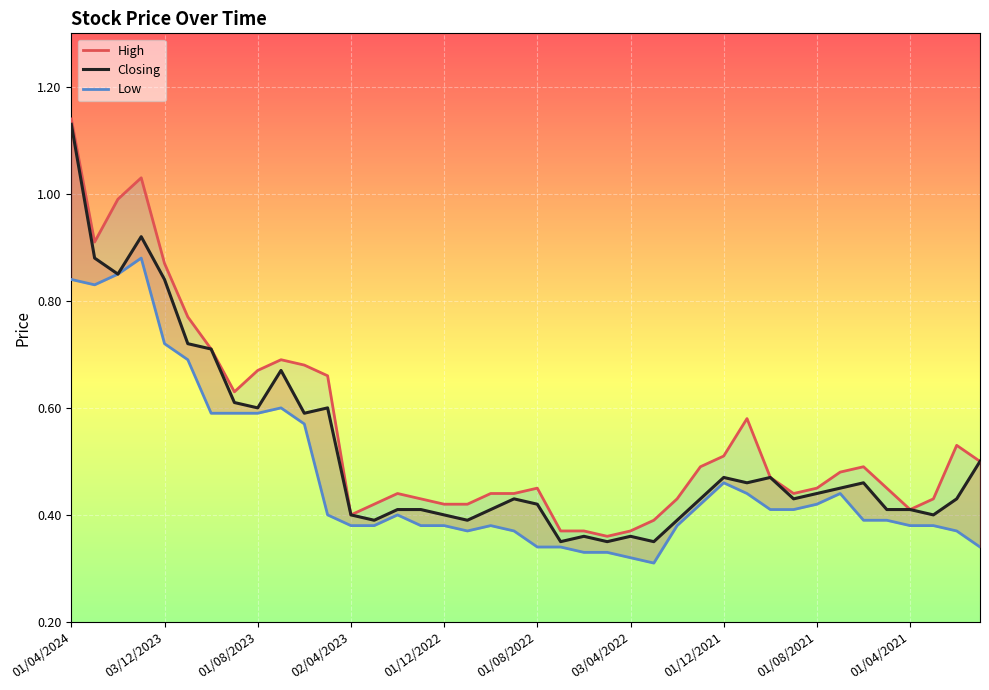

Rank the series by their average value, from highest to lowest.

High, Closing, Low